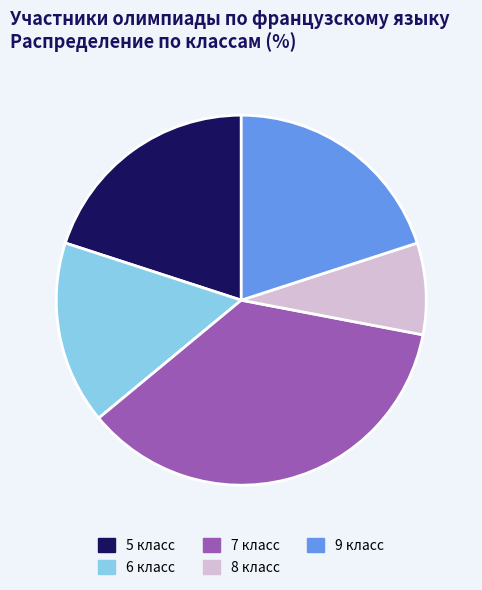

Count the number of slices in the pie.

5